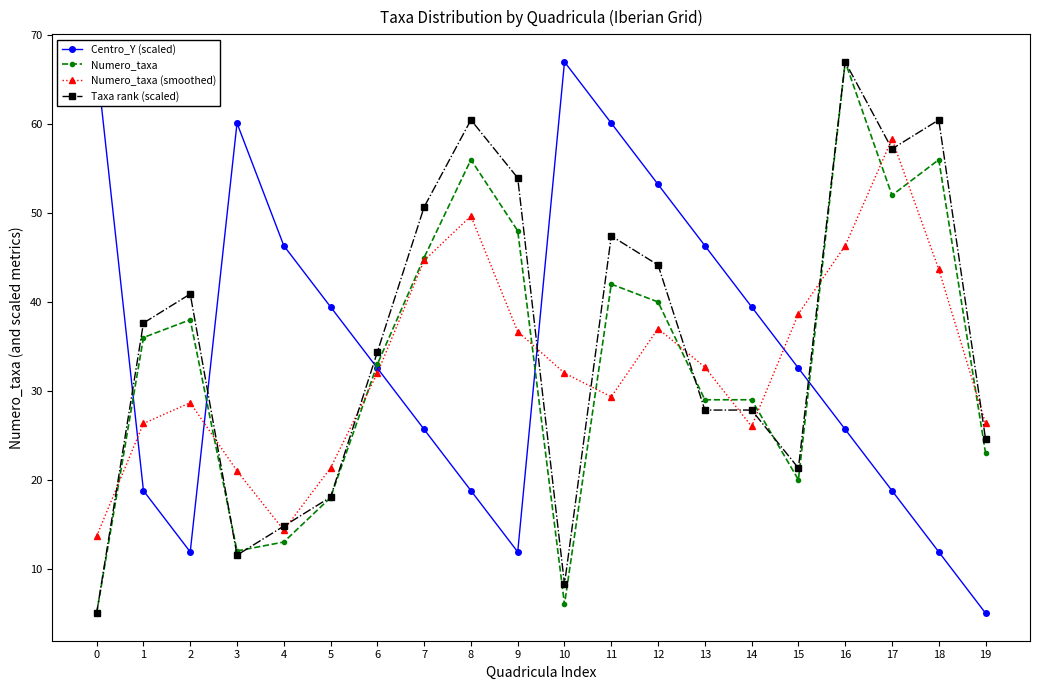

The Taxa rank (scaled) series shows 60.5 at 8. True or false?

True